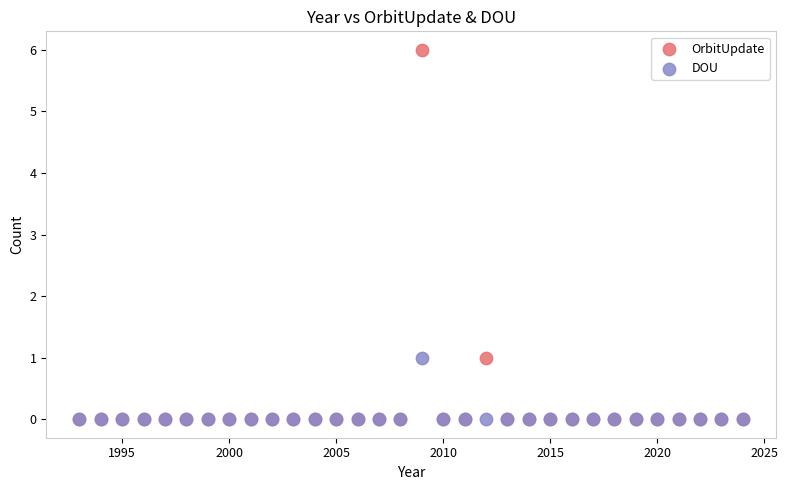

What are all the series names shown in the legend?

OrbitUpdate, DOU